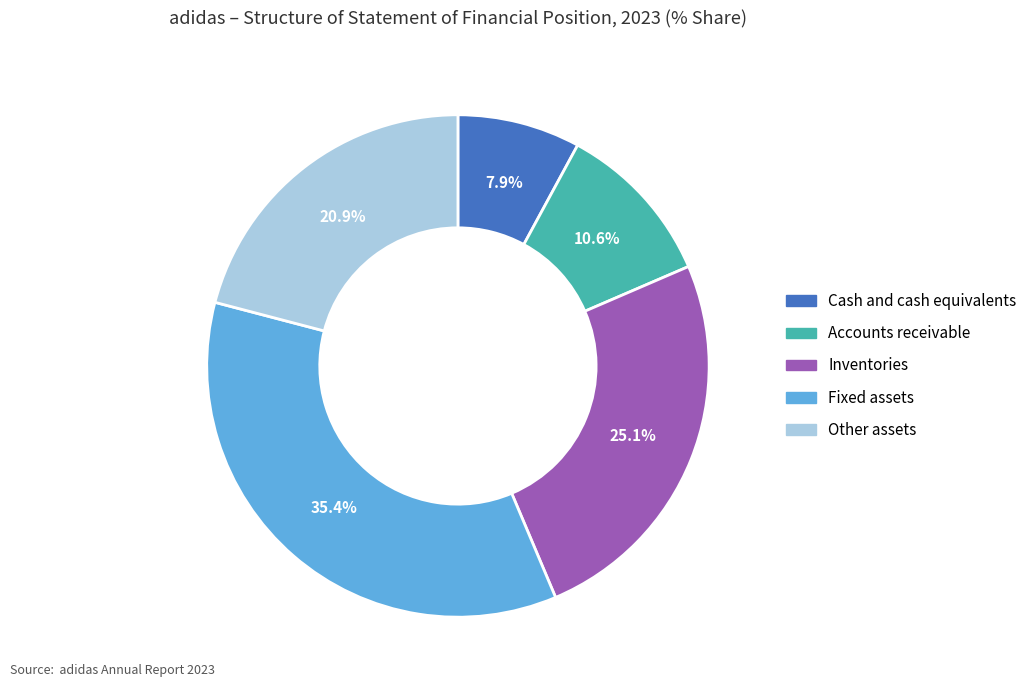

Which slice is the largest?

Fixed assets